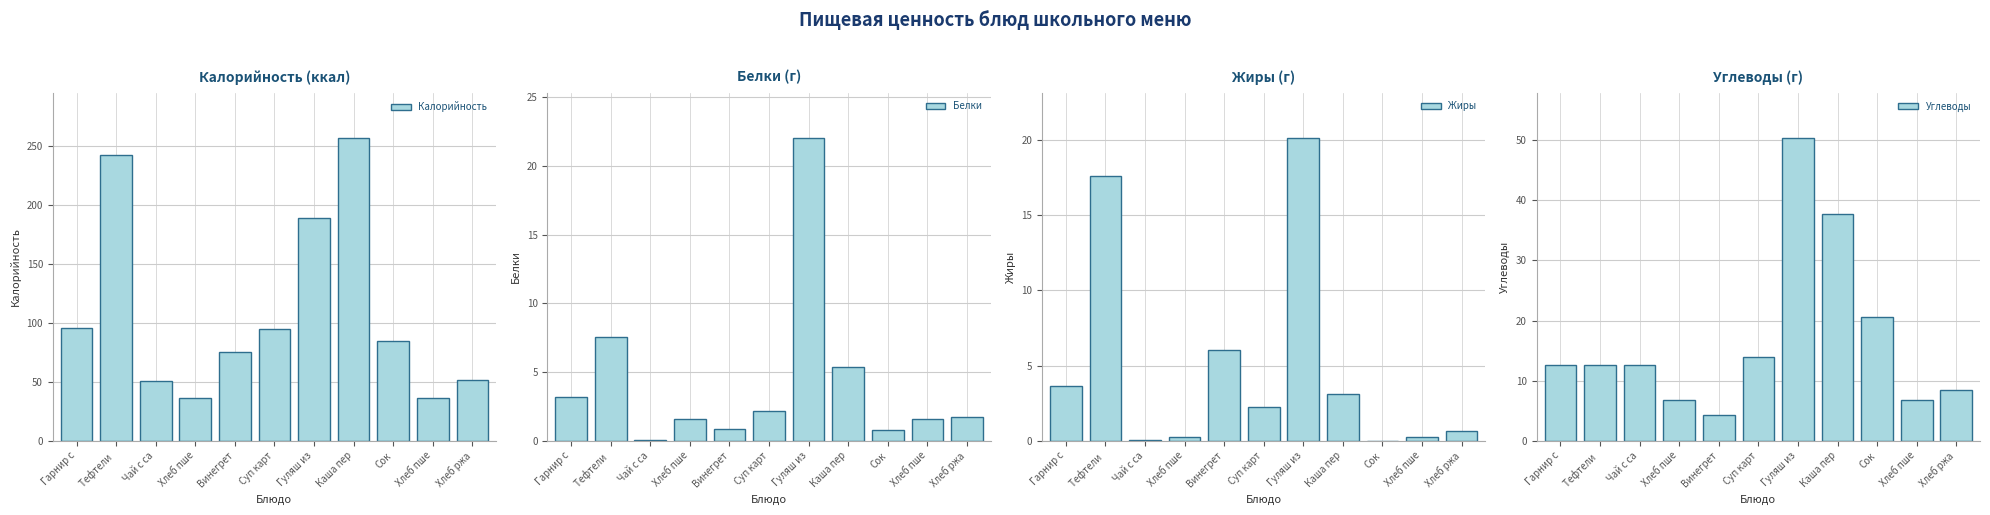

Are the bars horizontal?

No